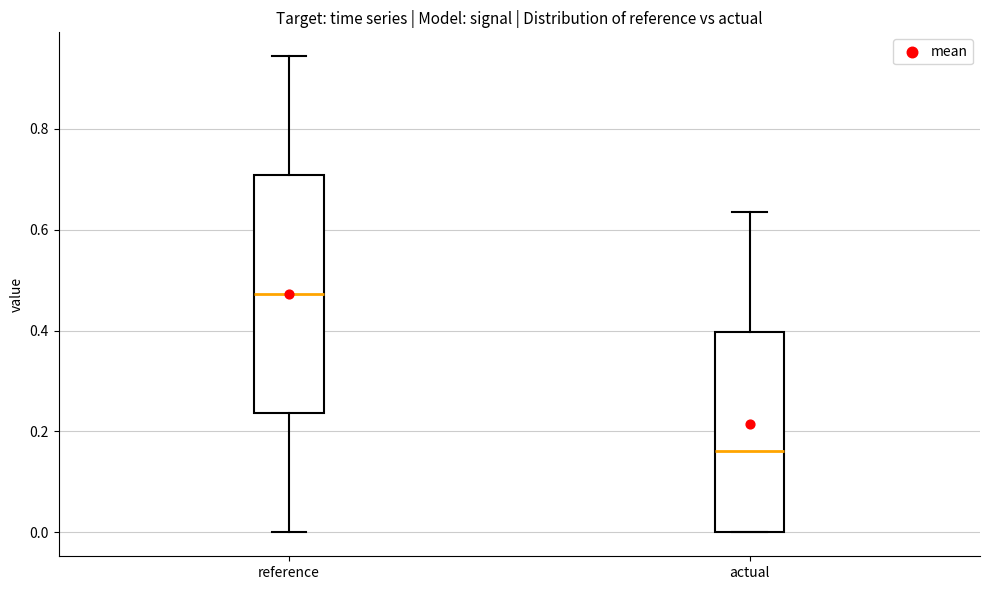

Which box's median line is the lowest?

actual